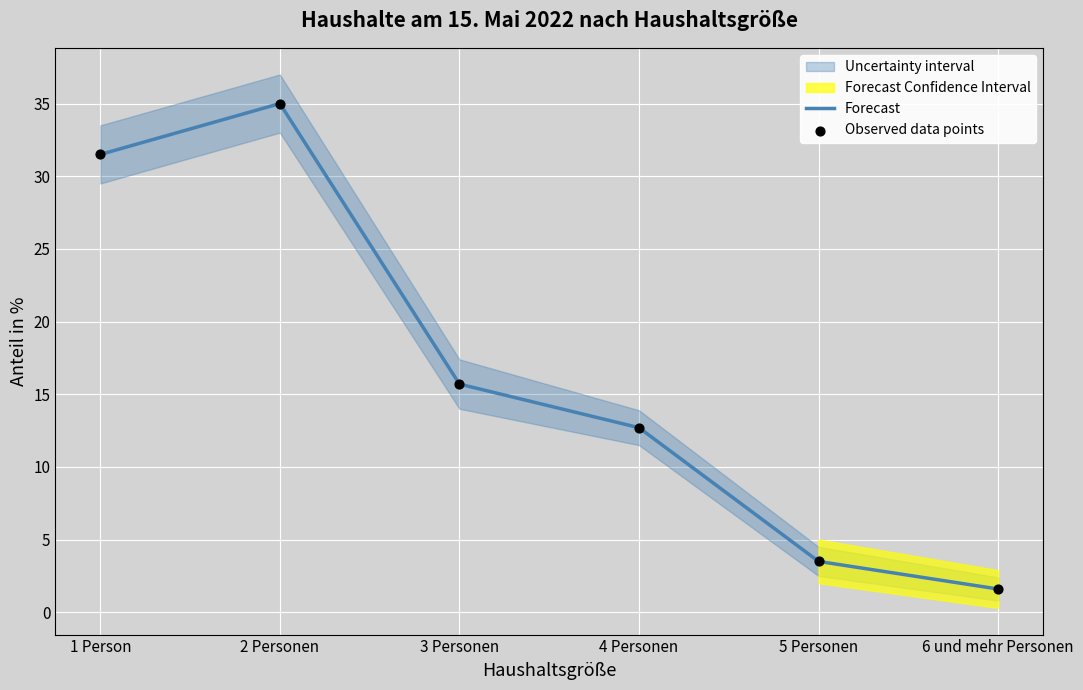

At which label is Forecast closest to 18?

3 Personen